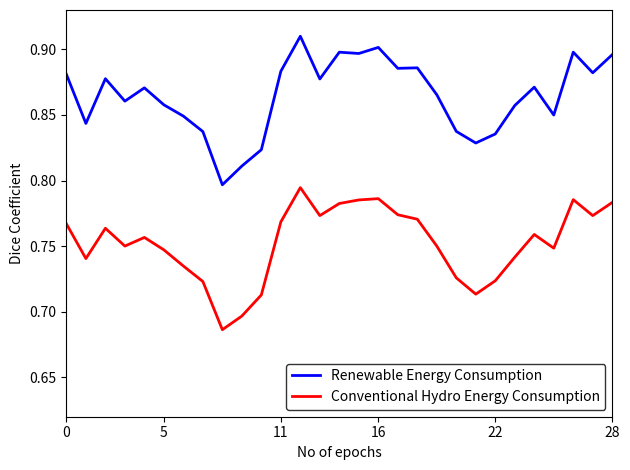

Which series has the largest total across all categories?

Renewable Energy Consumption